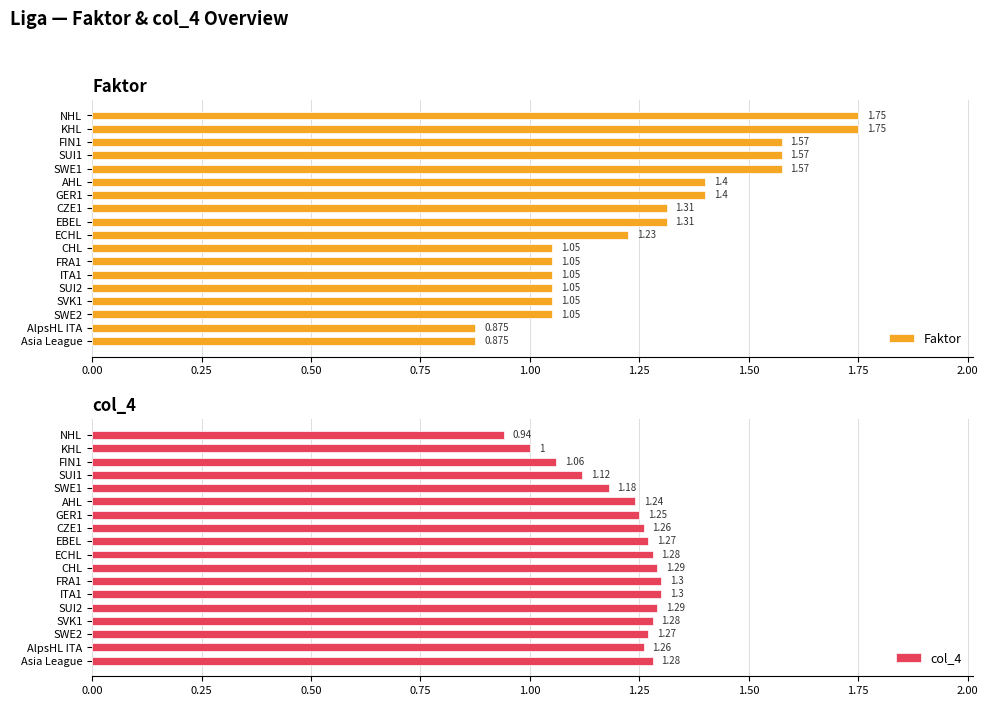

How many categories are shown in the chart?

18